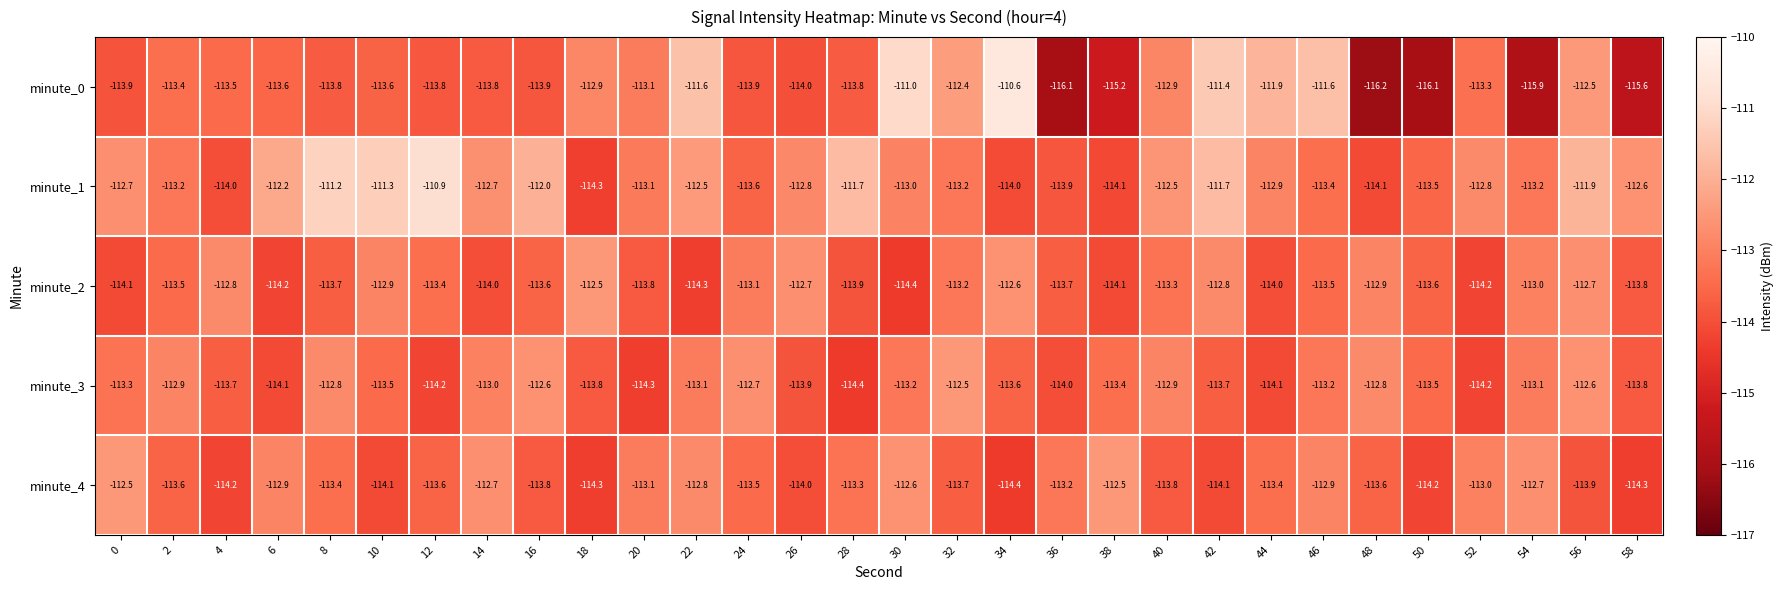

Which label corresponds to the smallest value in the chart?

48